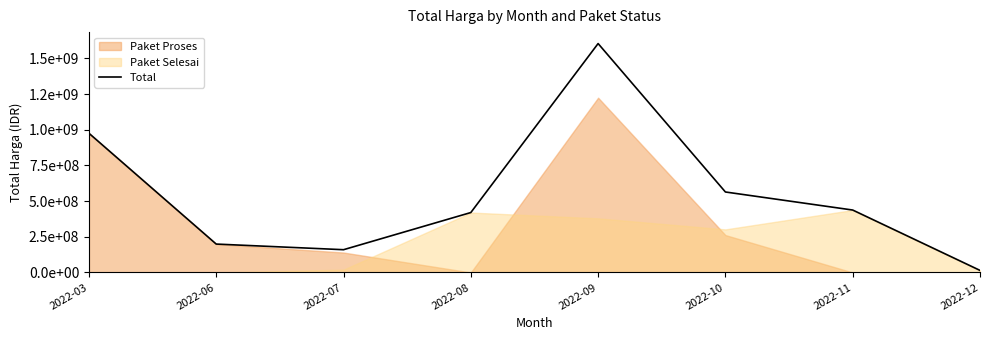

What is the sum of all values?

4375595175